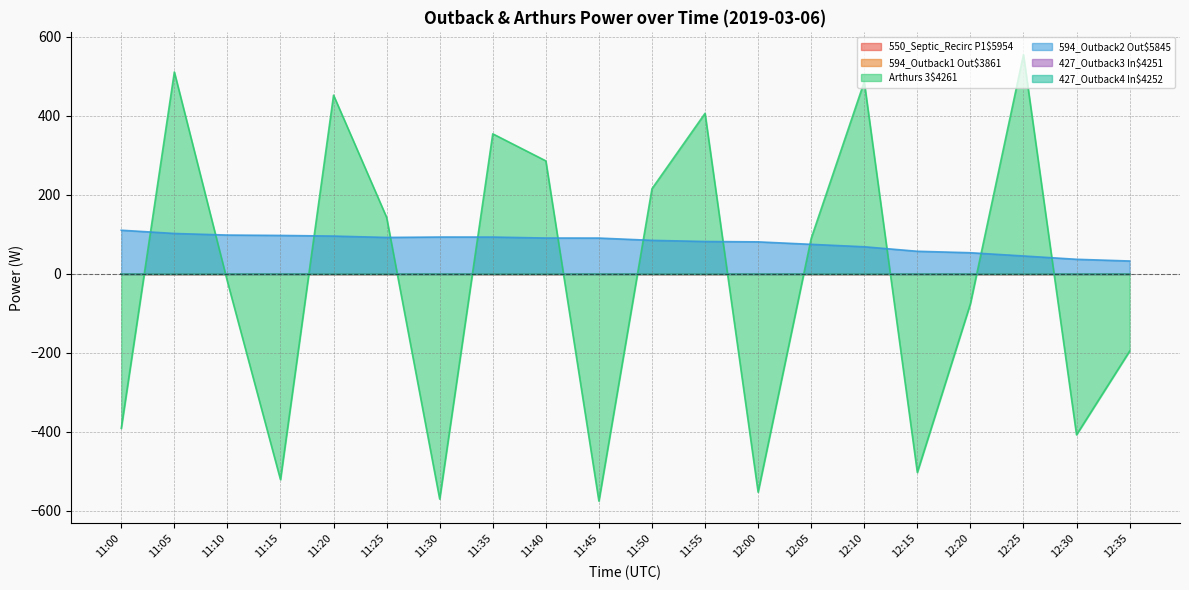

What is the difference between the highest and lowest values at 12:20?

129.1